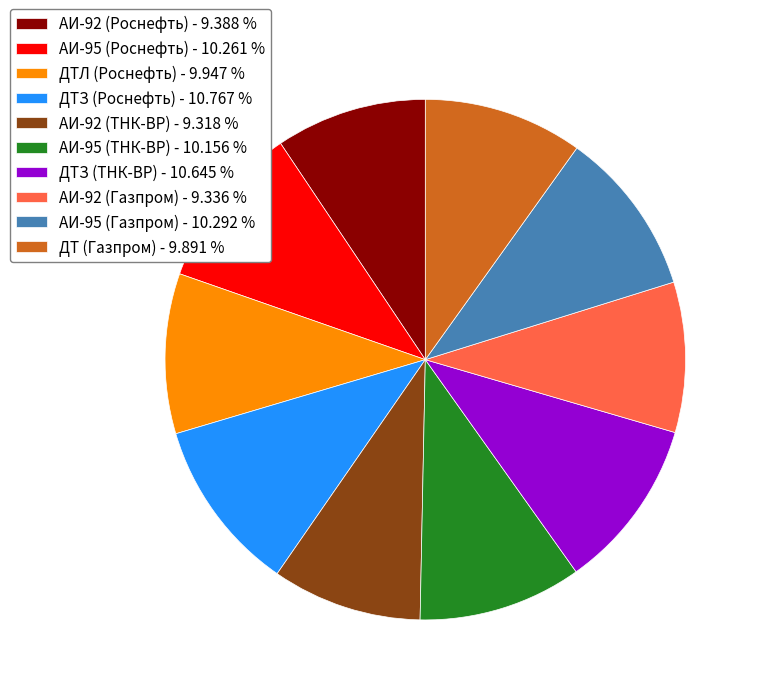

Count the number of slices in the pie.

10